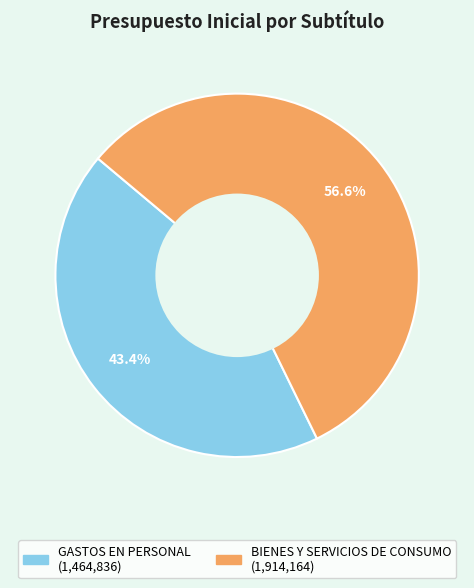

What portion of the pie excludes GASTOS EN PERSONAL?

56.6%